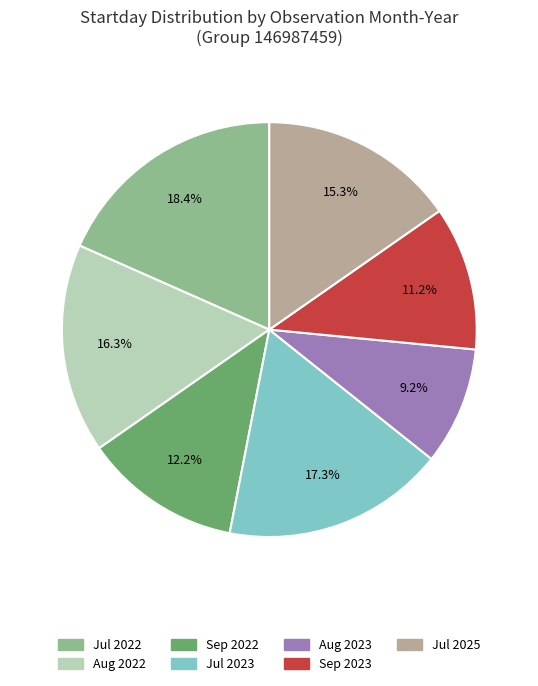

Count the number of slices in the pie.

7